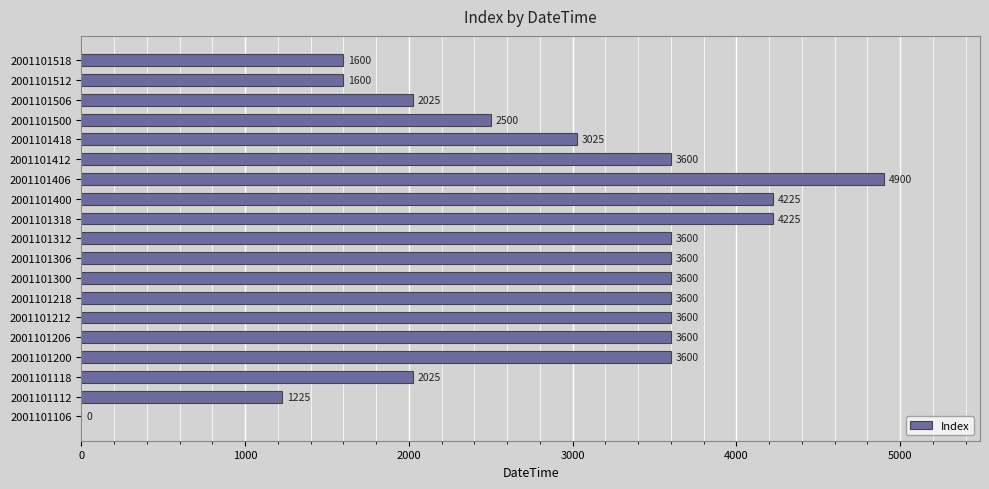

How many categories are shown in the chart?

19